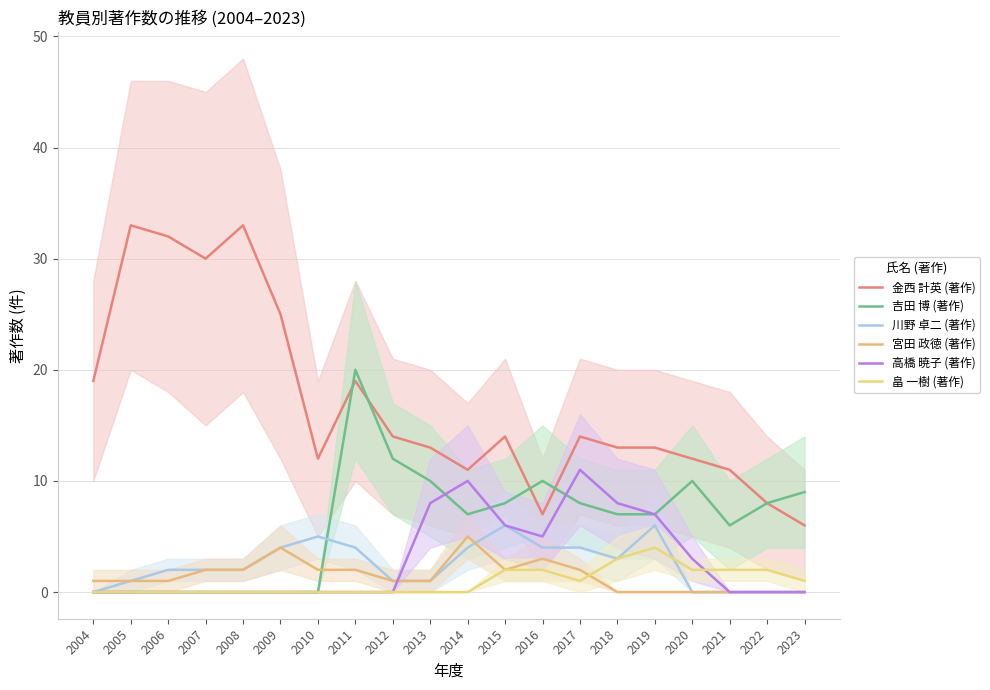

How many values in the 宮田 政徳 (著作) series are below 1?

6